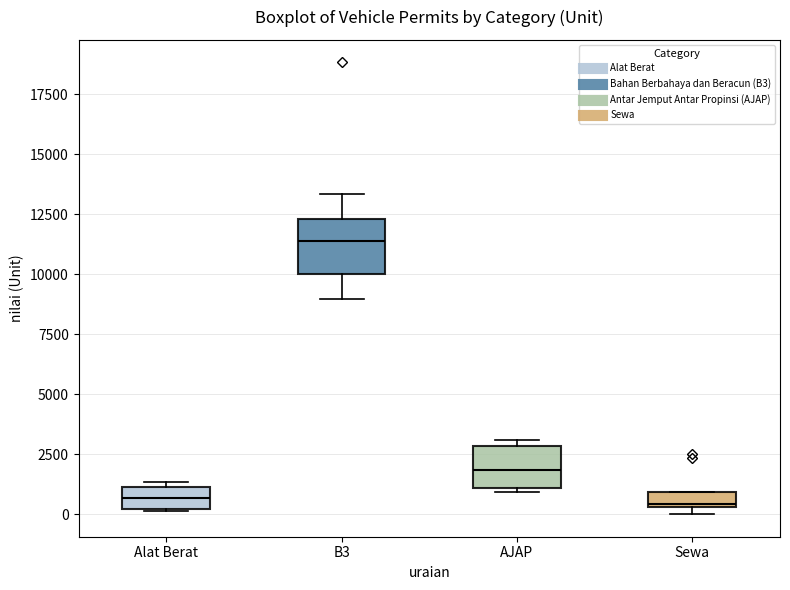

Where does the median line of the box for AJAP sit on the y-axis? The values are not printed on the chart, so give them approximately, as read against the axis.

2000